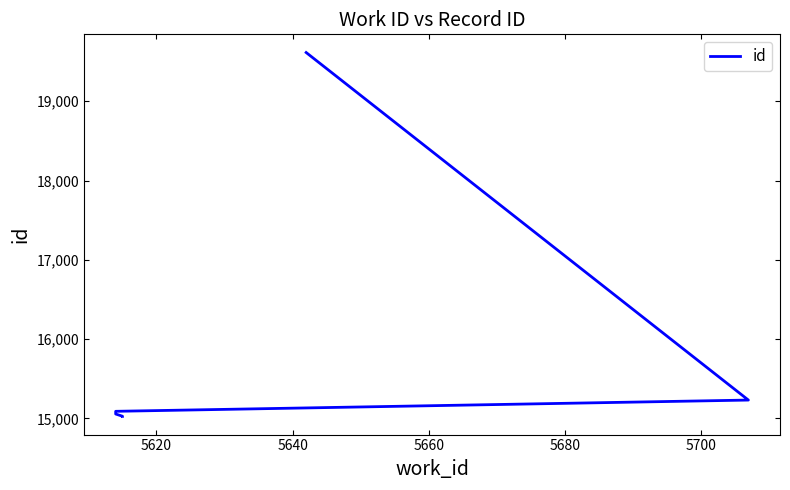

Does the chart display data point markers on the line(s)?

No